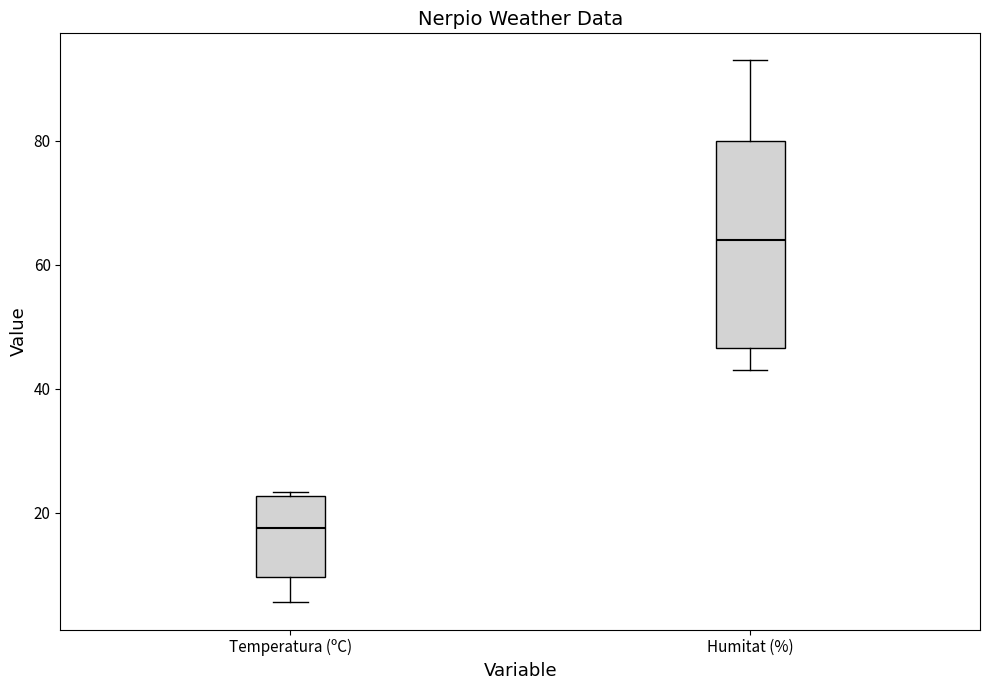

Reading left to right, transcribe this box plot: for each box, give where its median line is, the range the box spans, and where its two whiskers end, as read against the y-axis. The values are not printed on the chart, so give them approximately, as read against the axis.

Temperatura (ºC): median 18, box 10 to 22, whiskers 6 to 24
Humitat (%): median 64, box 46 to 80, whiskers 44 to 94